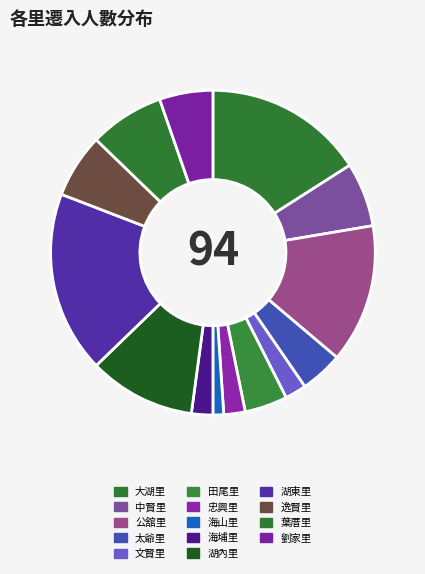

What is the largest slice in the pie chart?

湖東里